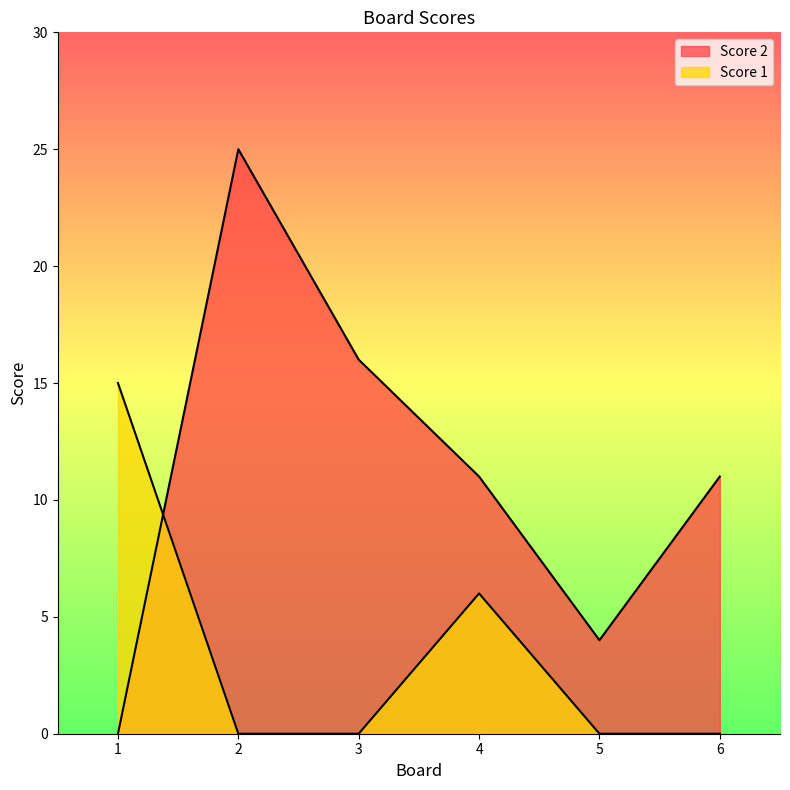

The Score 2 series shows 11 at 4. True or false?

True